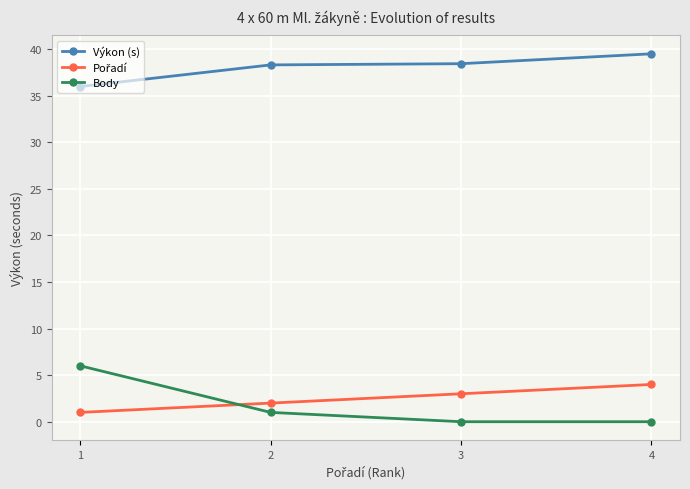

At how many categories does at least one series exceed 24?

4